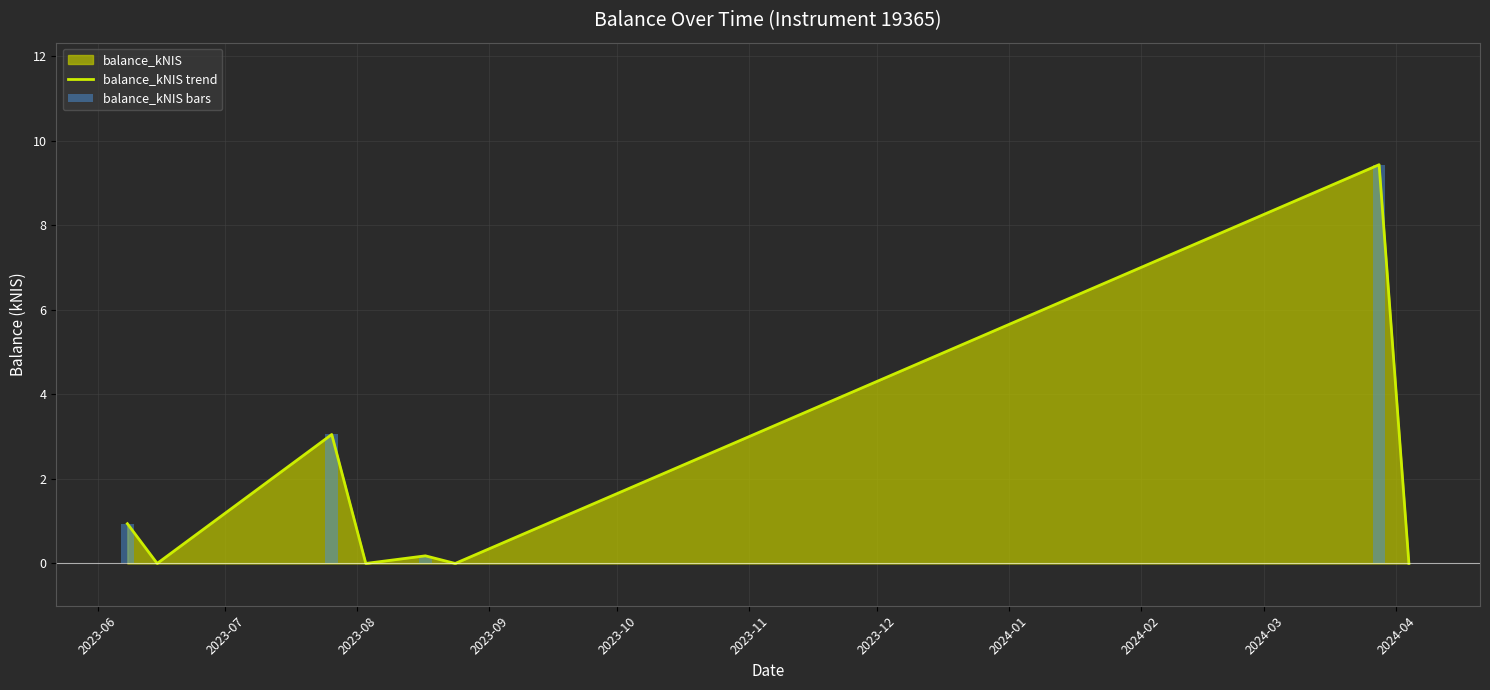

At how many categories does at least one series exceed 6?

1